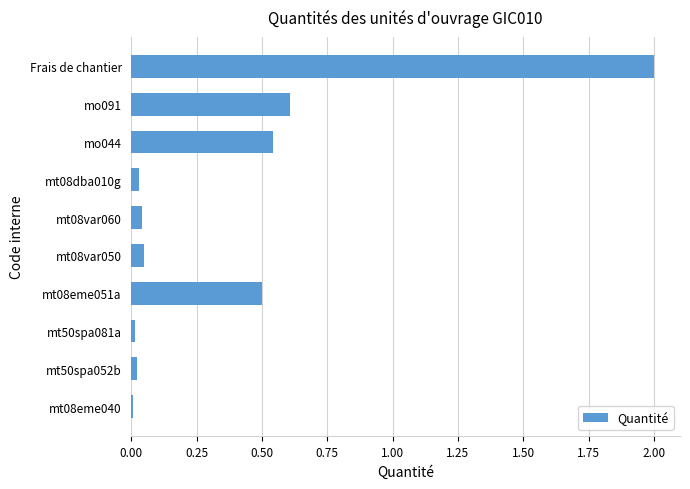

What is the sum of all values?

3.8